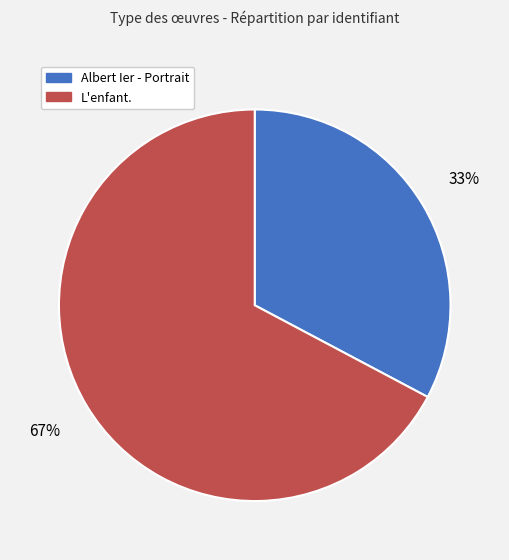

Which has a higher value, Albert Ier - Portrait or L'enfant.?

L'enfant.